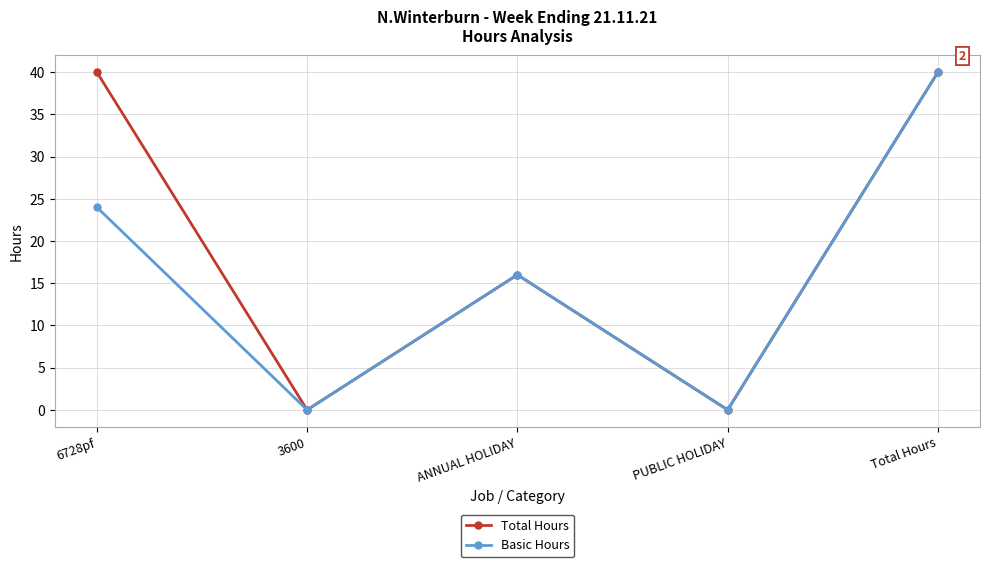

What position from the left is PUBLIC HOLIDAY?

4